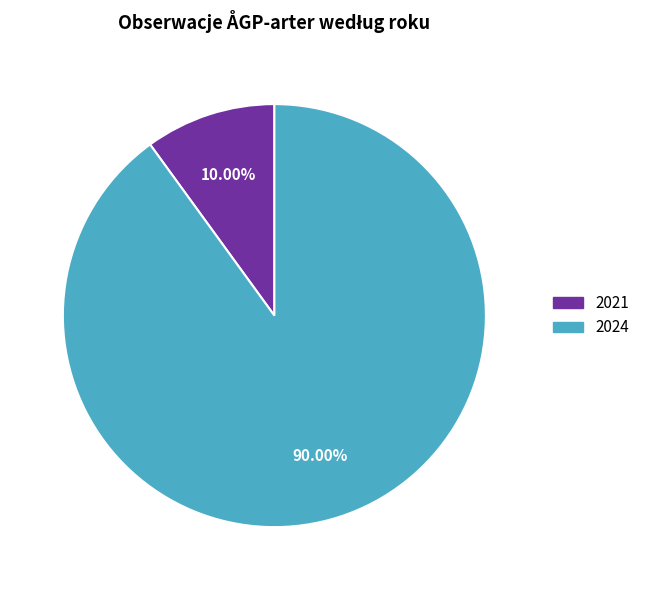

To the nearest percent, what percentage of the pie is 2024?

90%